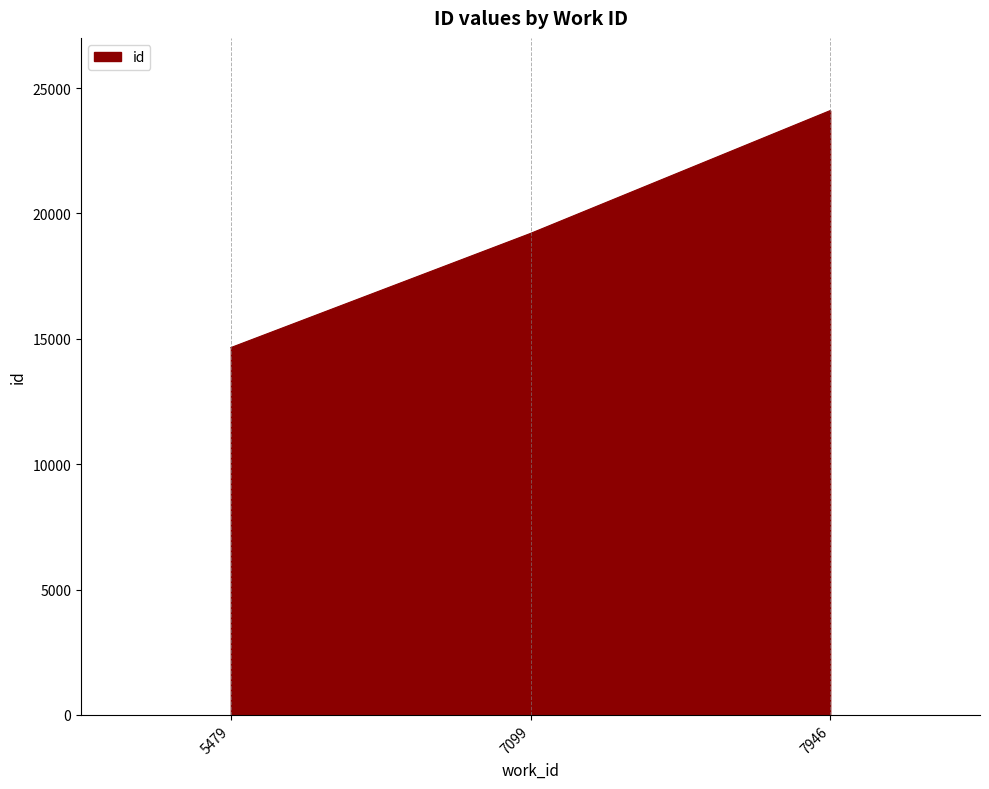

List the labels in order of value, largest first.

7946, 7099, 5479